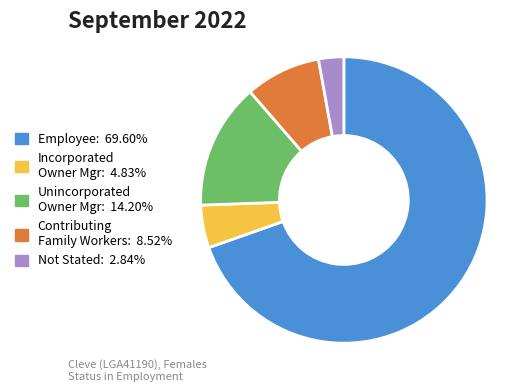

Is there a majority slice in this chart?

Yes